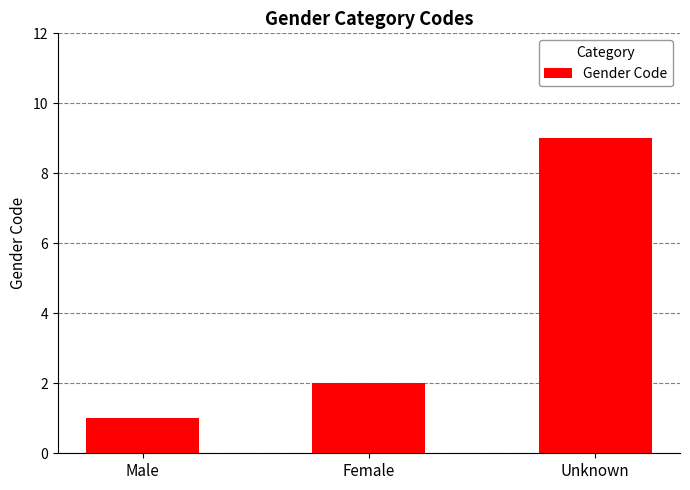

How many bars are there in total?

3